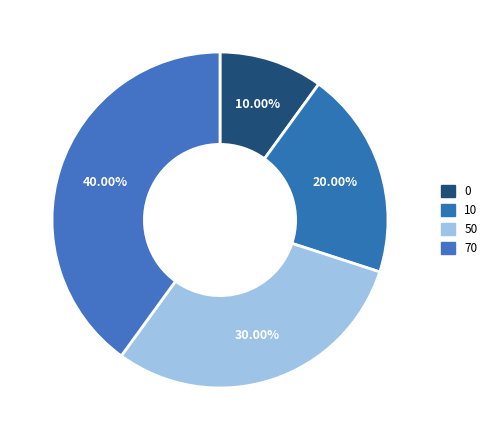

The 50 slice represents 30% of the pie. True or false?

True